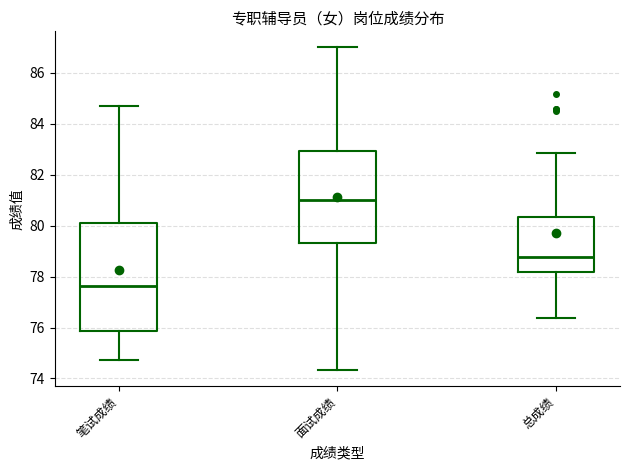

Reading left to right, read every box against the y-axis: the position of its median line, the range the box covers, and the ends of its whiskers. The values are not printed on the chart, so give them approximately, as read against the axis.

笔试成绩: median 77.6, box 75.8 to 80.2, whiskers 74.8 to 84.8
面试成绩: median 81.0, box 79.4 to 83.0, whiskers 74.4 to 87.0
总成绩: median 78.8, box 78.2 to 80.4, whiskers 76.4 to 82.8